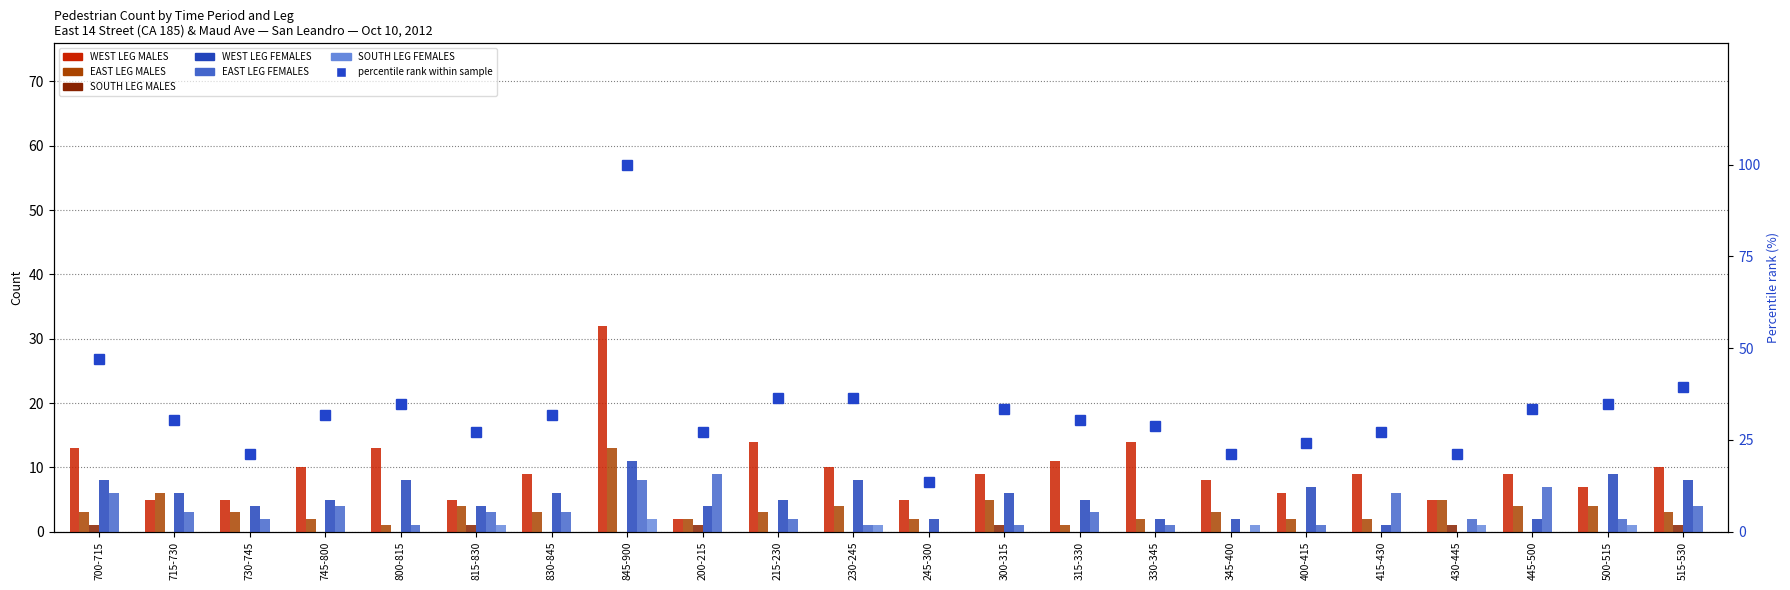

Count the SOUTH LEG MALES values in the range 0 to 1.

22